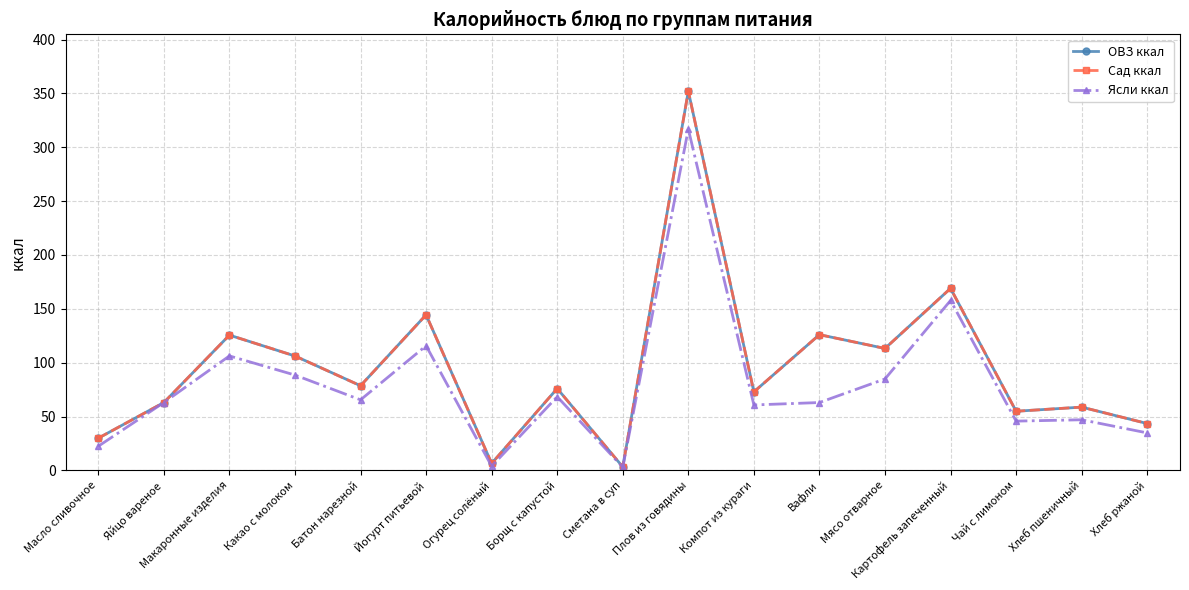

Reading left to right, extract all data points from this chart.

ОВЗ ккал: 29.9	63.0	125.6	106.2	78.6	144.4	6.5	76.0	3.2	352.0	72.9	126.0	113.2	169.0	54.9	58.8	43.5
Сад ккал: 29.9	63.0	125.6	106.2	78.6	144.4	6.5	76.0	3.2	352.0	72.9	126.0	113.2	169.0	54.9	58.8	43.5
Ясли ккал: 22.4	63.0	106.3	88.5	65.5	115.7	3.9	68.4	2.9	316.8	60.8	63.0	84.9	157.7	45.8	47.0	34.8